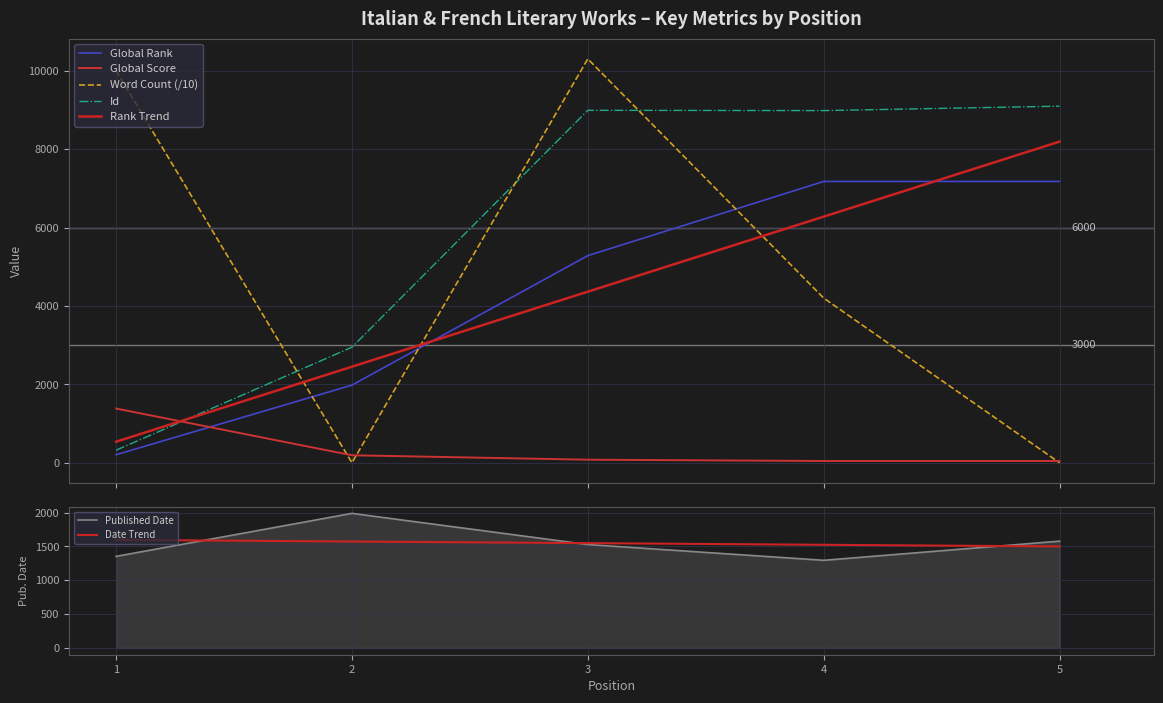

Reading left to right, what are all the values shown in this chart?

Global Rank: 205	1980	5283	7175	7175
Global Score: 1383	191	78	45	45
Word Count: 10000	0	10300	4200	0
Published Date: 1353	1988	1528	1295	1578
Id: 320	2947	8989	8982	9095